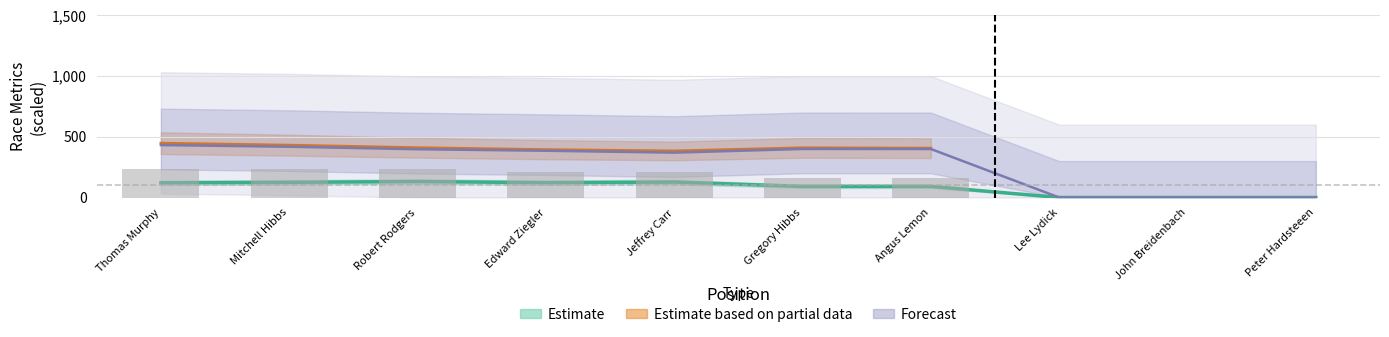

Reading left to right, what are all the values shown in this chart?

Total Time: 120.9	124.8	131.3	122.0	127.1	91.4	91.5	0.0	0.0	0.0
Best Lap time: 431.9	418.1	397.6	385.1	369.6	399.7	399.5	0.0	0.0	0.0
Total Laps: 232.0	232.0	232.0	208.8	208.8	162.4	162.4	0.0	0.0	0.0